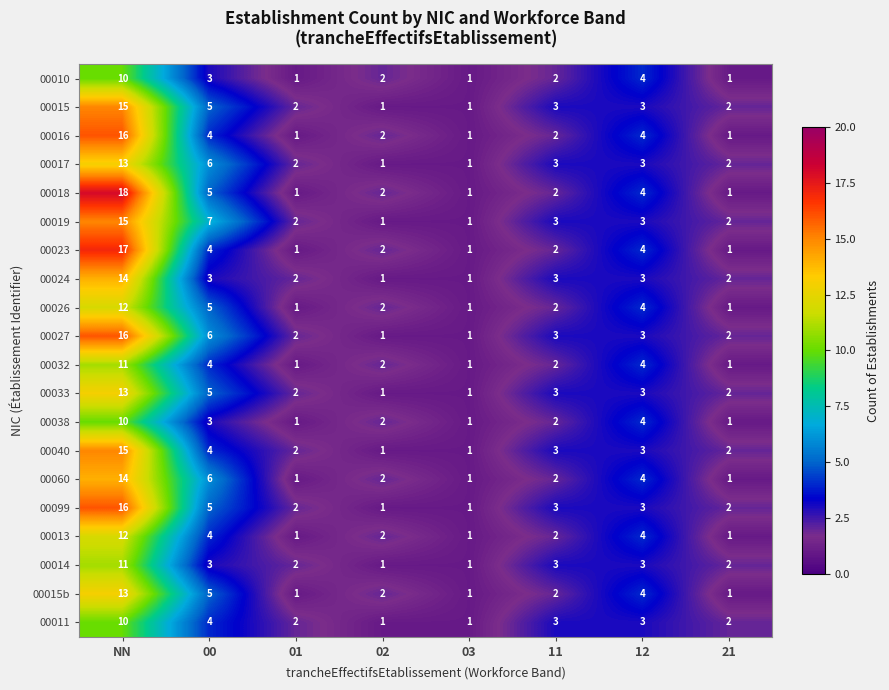

What is the sum of the 00013 values at 21 and 12?

5